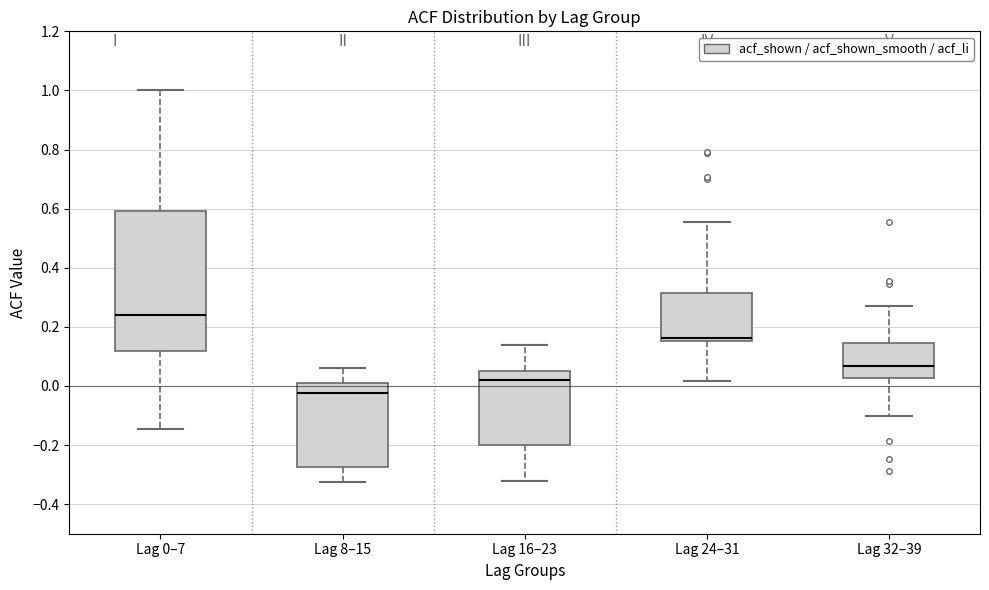

Which box is the tallest, from its lower edge to its upper edge?

Lag 0–7